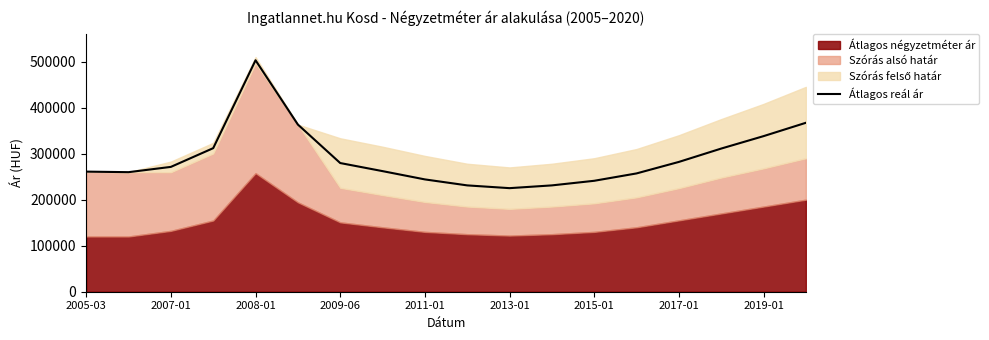

Reading left to right, what are all the values shown in this chart?

260908	259729	271194	311898	502851	363129	279549	262000	244000	231000	225000	231000	241000	257000	282000	311000	338000	367000